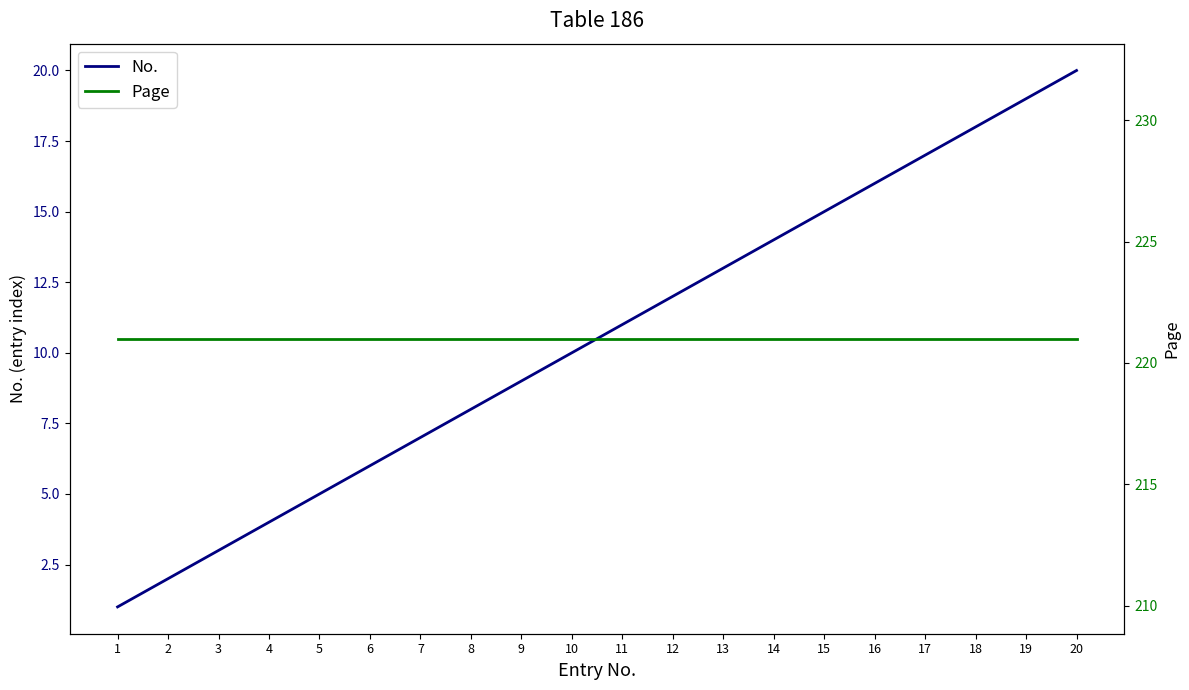

What is the sum of all Page values?

4420